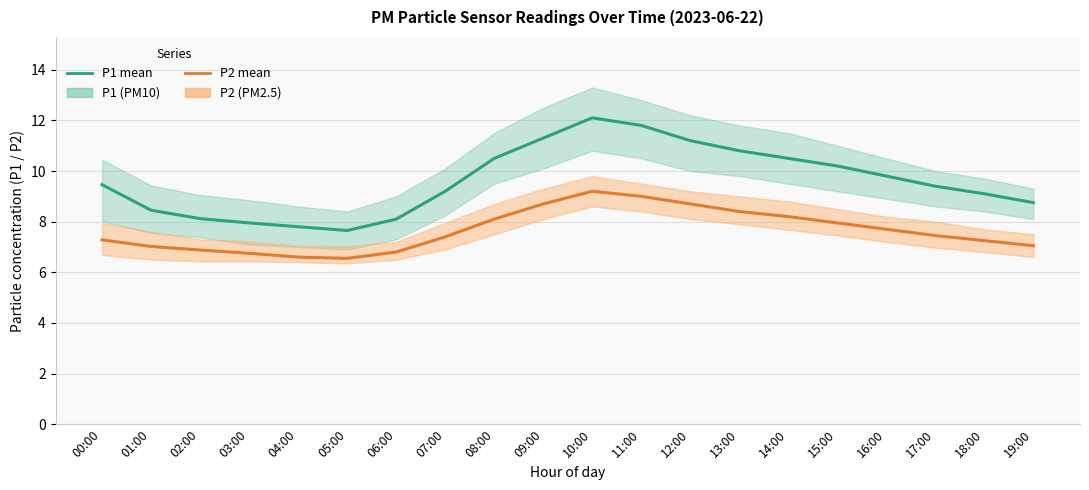

Which has a higher value, 09:00 or 02:00?

09:00